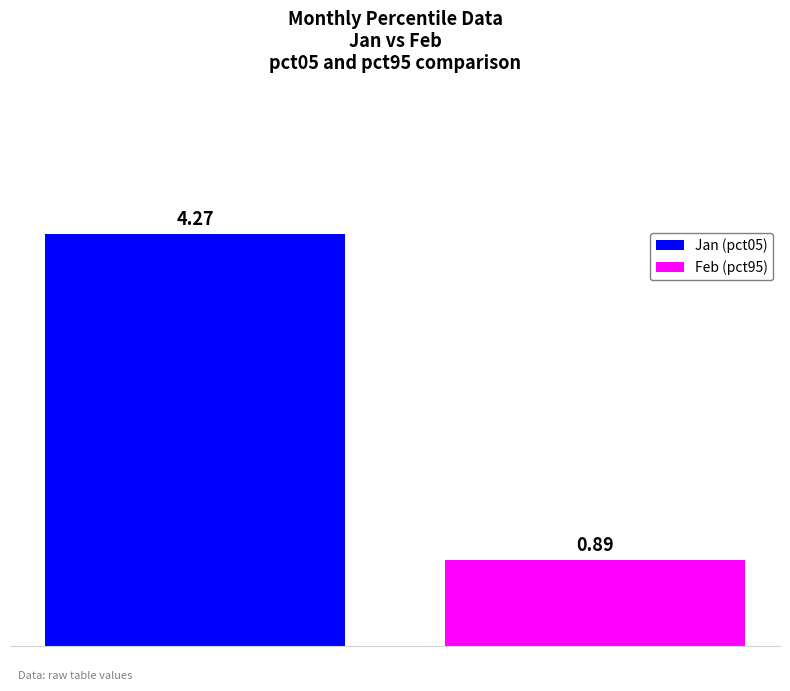

Rank the series by their maximum value, from highest to lowest.

Jan (pct05), Feb (pct95)